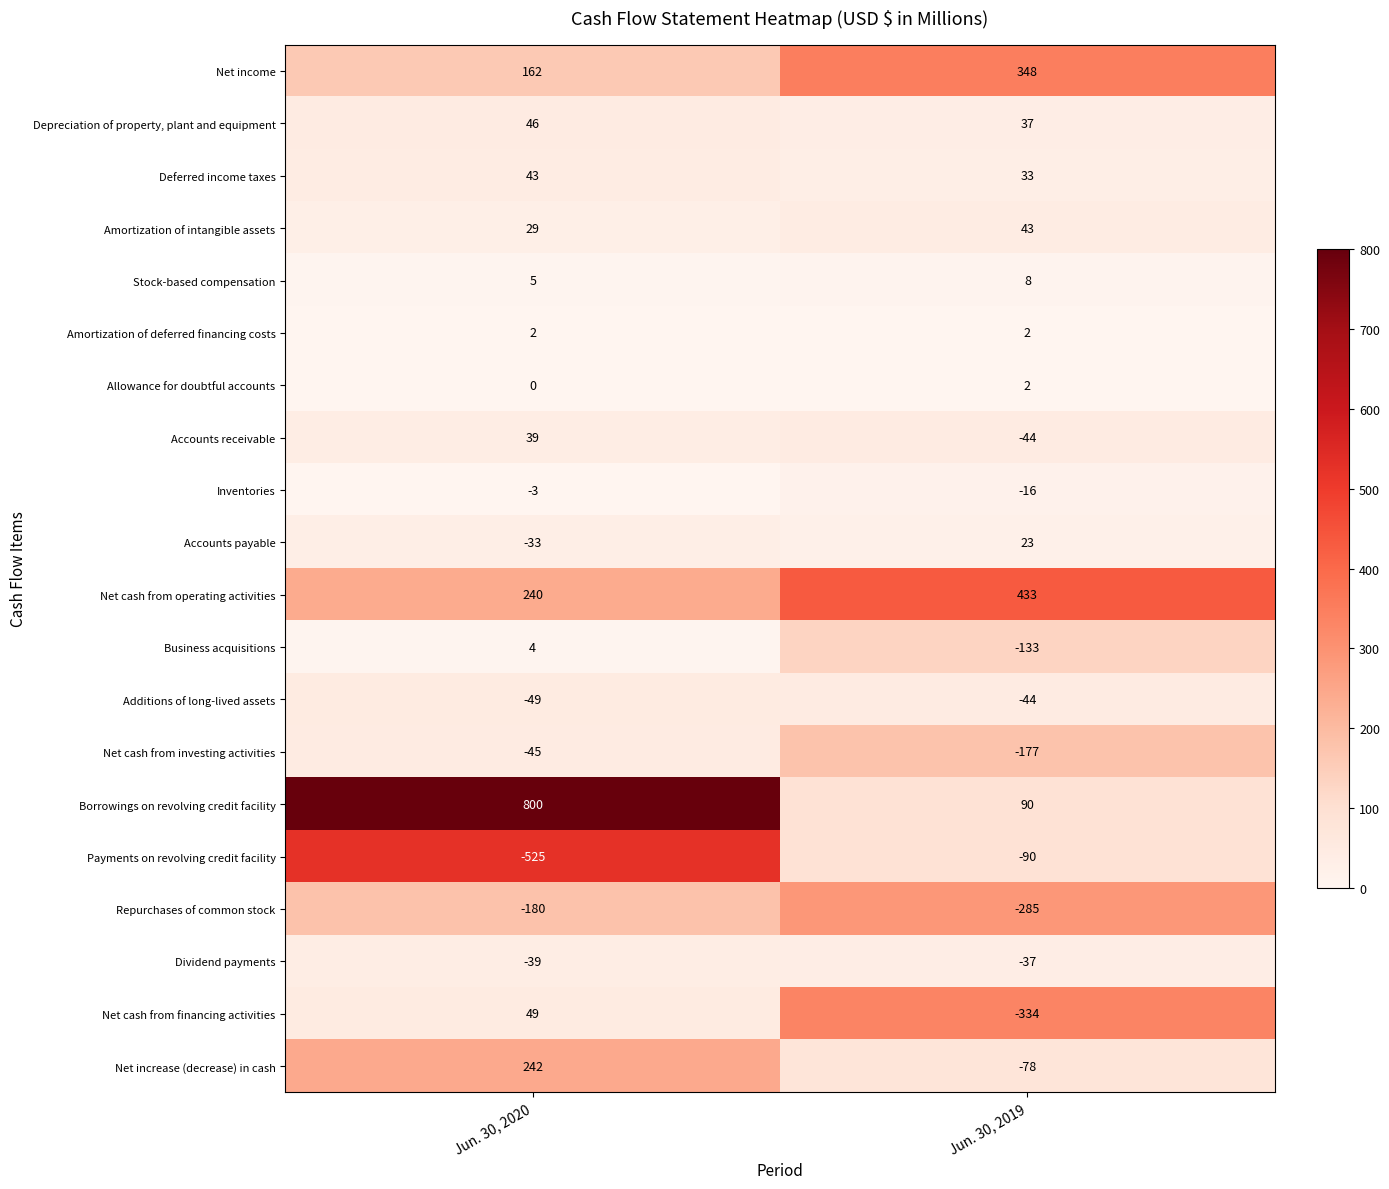

What is the average value of the Accounts payable series?

-5